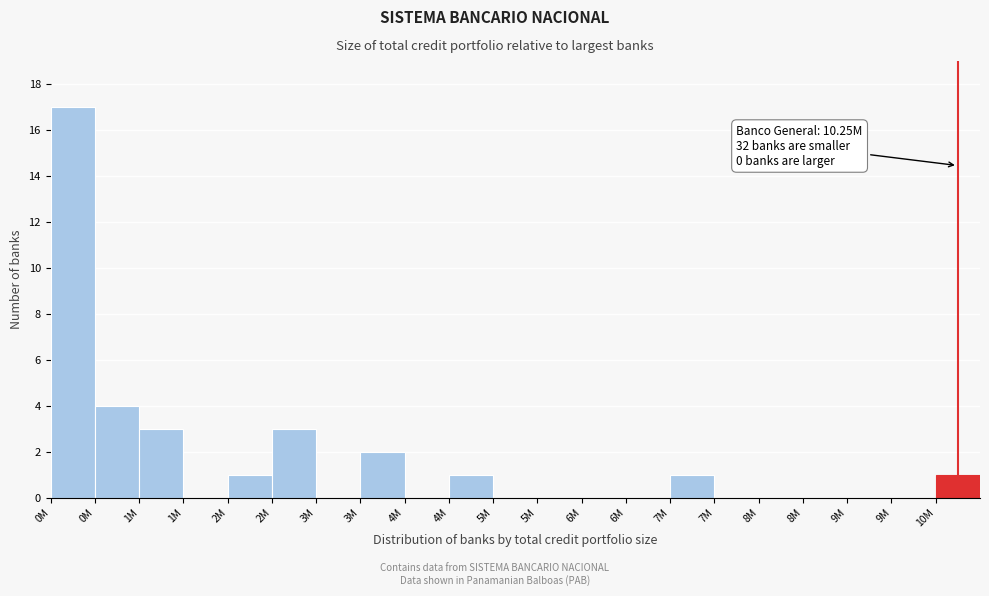

Count the number of data series in this chart.

1